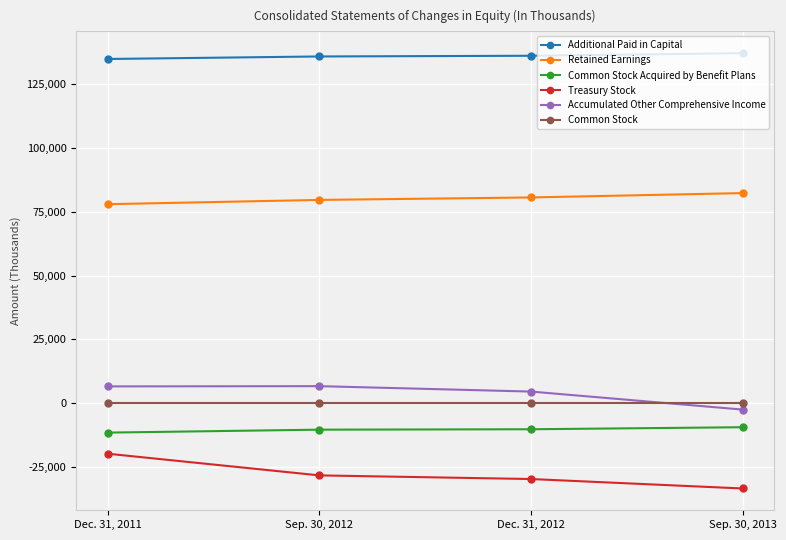

Is the value of Common Stock at Sep. 30, 2013 greater than the value of Treasury Stock at Dec. 31, 2011?

Yes